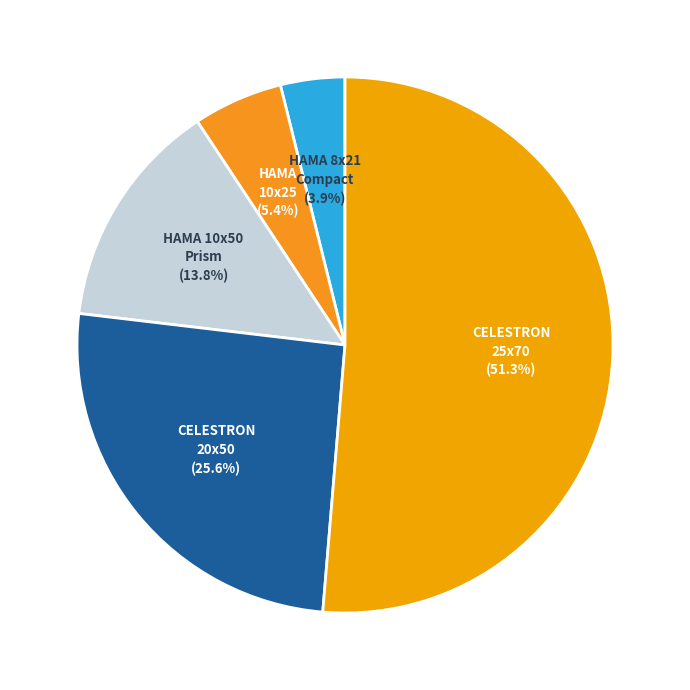

Rank the categories by value from highest to lowest.

Бинокъл CELESTRON Skymaster, 25 x 70, Бинокъл CELESTRON UpClose G2, 20 x 50, Бинокъл HAMA Optec, 10 x 50, Prism, Монокъл HAMA Optec, 10 x 25, Бинокъл HAMA Optec, 8 x 21, Compact